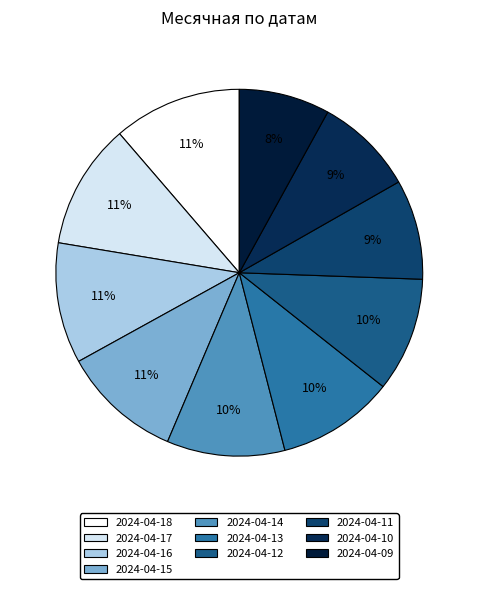

What is the smallest slice in the pie chart?

2024-04-09